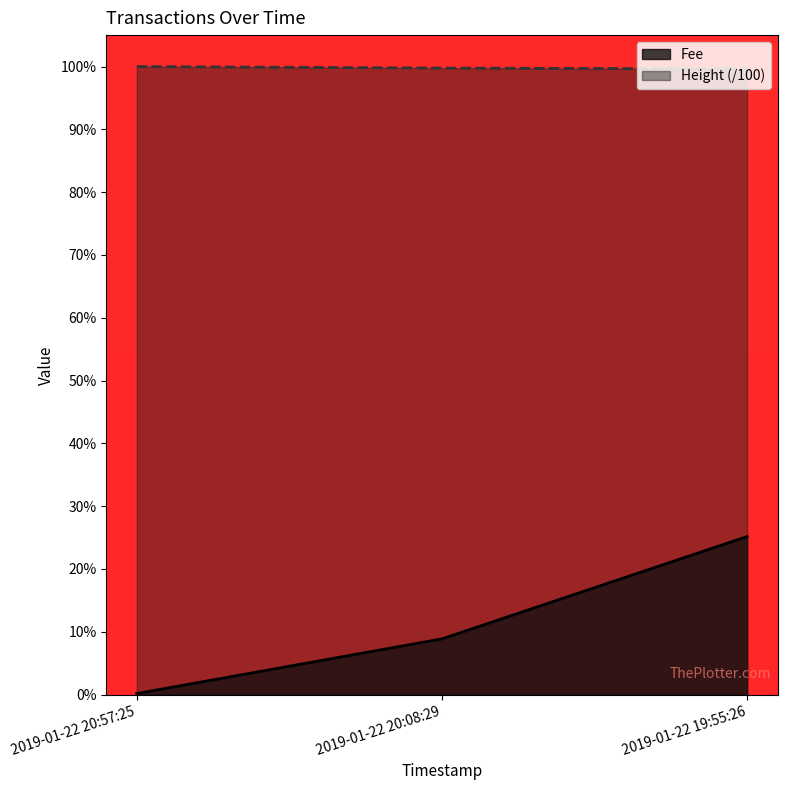

Count the Height values in the range 44 to 45.

3